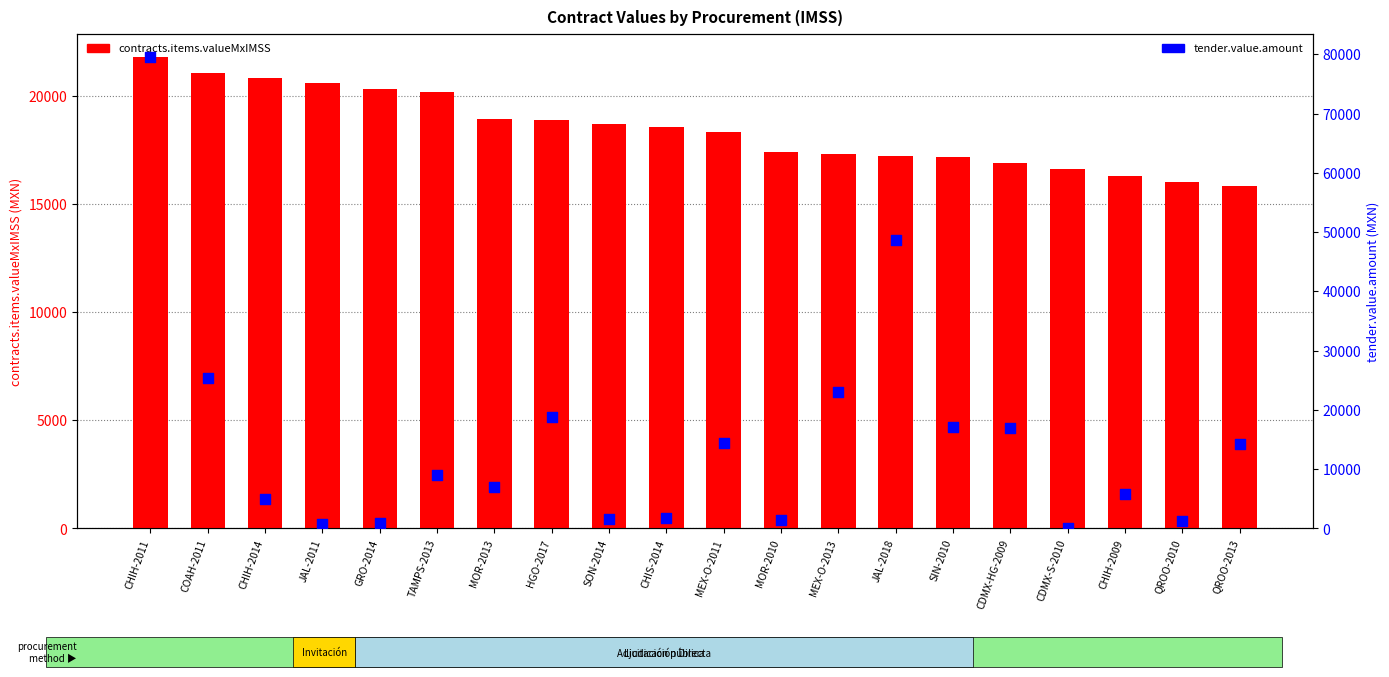

What are all the series names shown in the legend?

contracts.items.valueMxIMSS, tender.value.amount